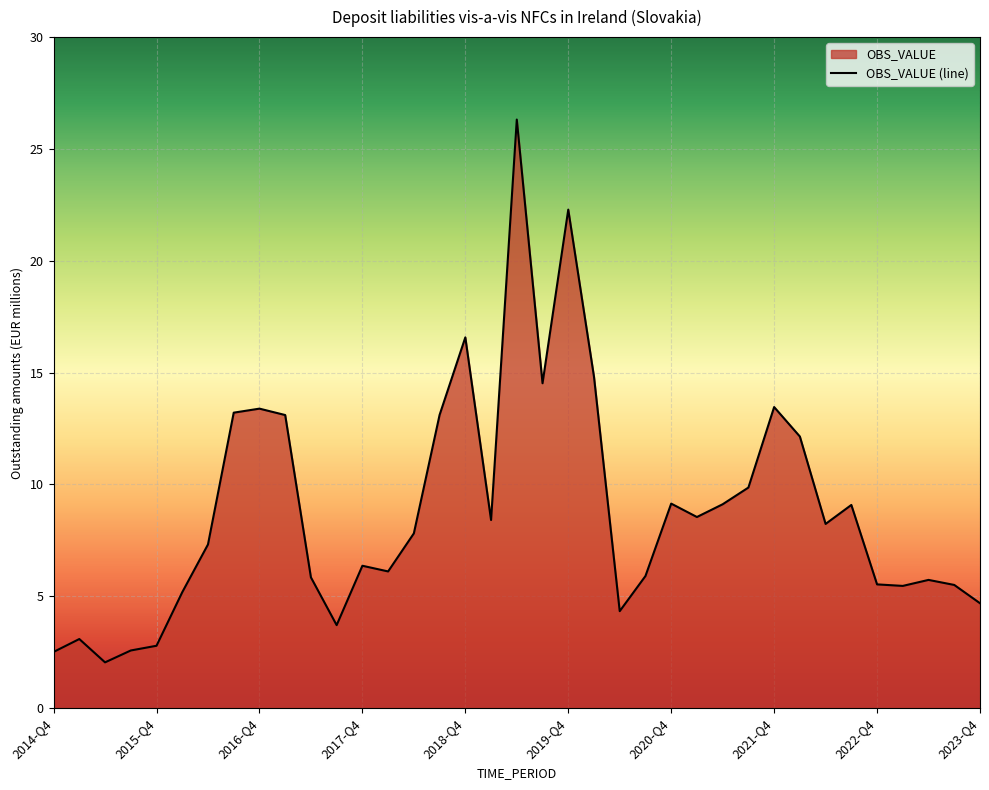

Where is the data nearest to the value 14?

2019-Q3